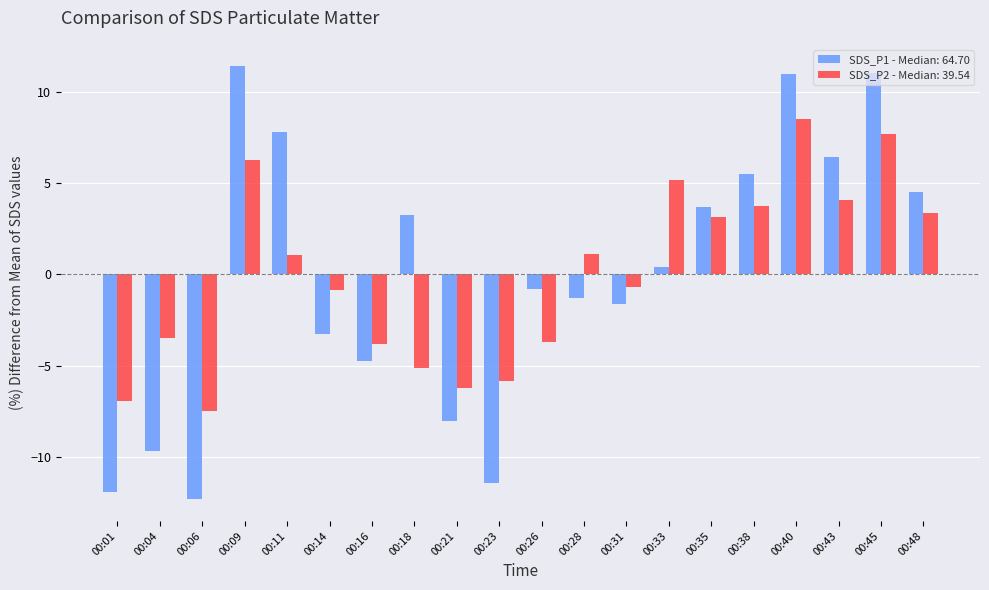

What are all the series names shown in the legend?

SDS_P1 - Median: 64.70, SDS_P2 - Median: 39.54